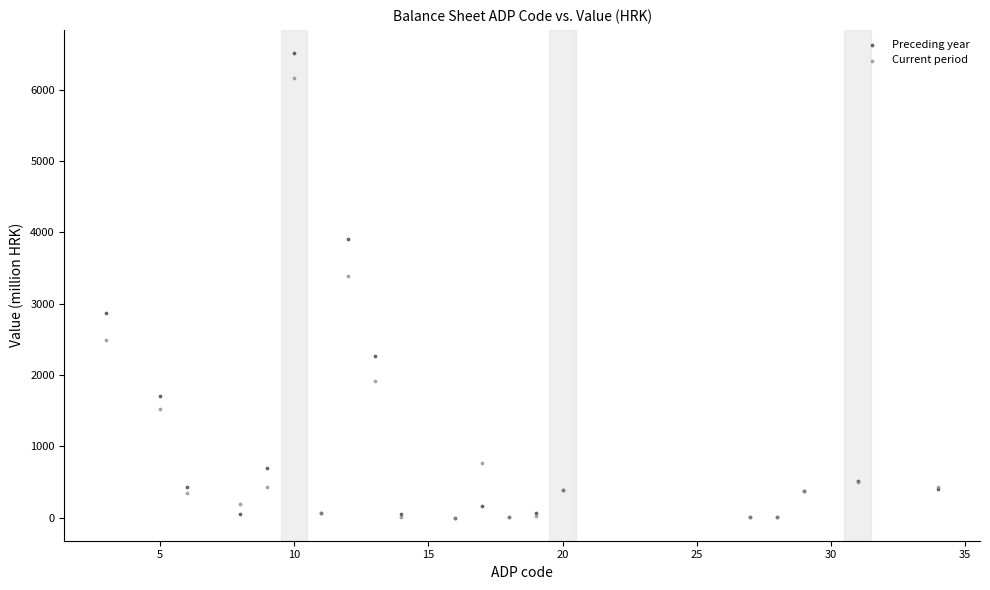

In the Current period series, what Y value is closest to 3084?

3387.7